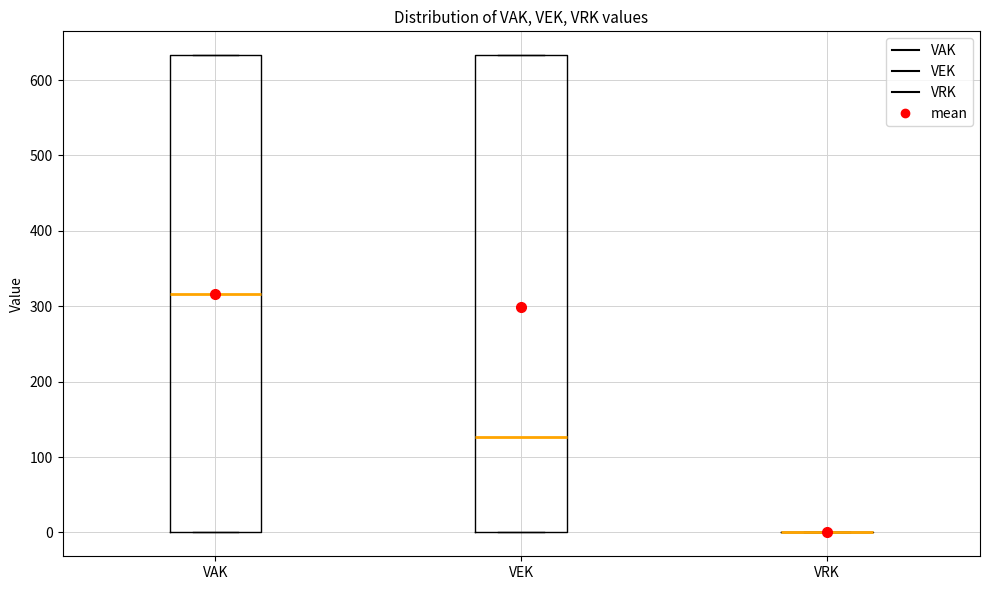

Reading left to right, read every box against the y-axis: the position of its median line, the range the box covers, and the ends of its whiskers. The values are not printed on the chart, so give them approximately, as read against the axis.

VAK: median 320, box 0 to 630, whiskers 0 to 630
VEK: median 130, box 0 to 630, whiskers 0 to 630
VRK: box collapsed to a line at 0, whiskers 0 to 0